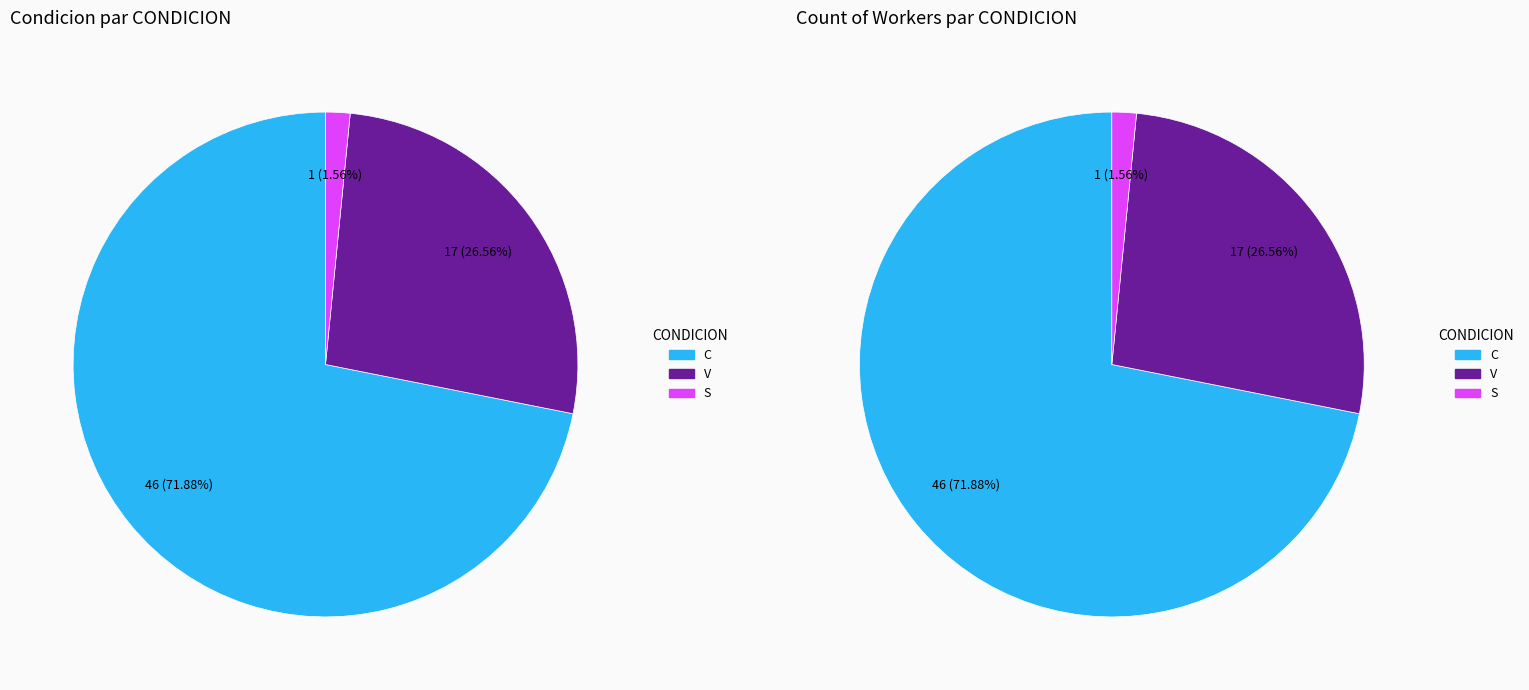

Count the number of slices in the pie.

3